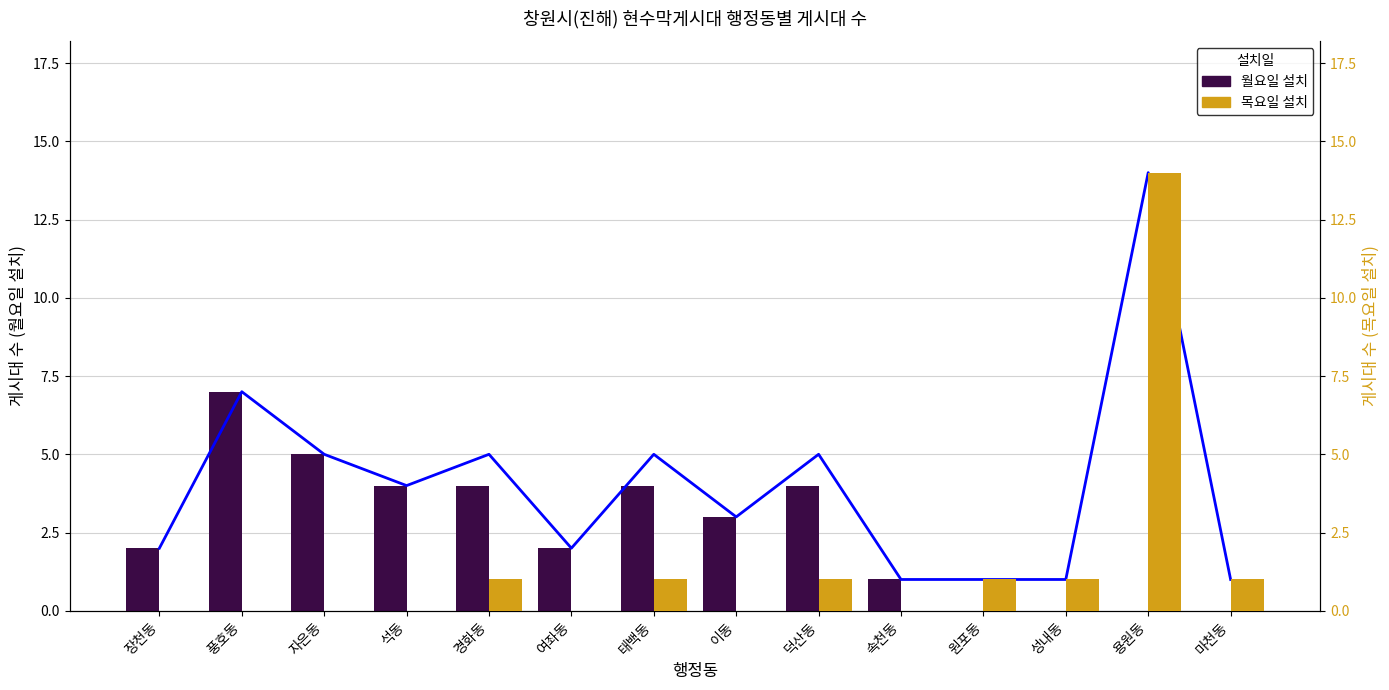

How many data points in 합계 추이 are above 4?

6